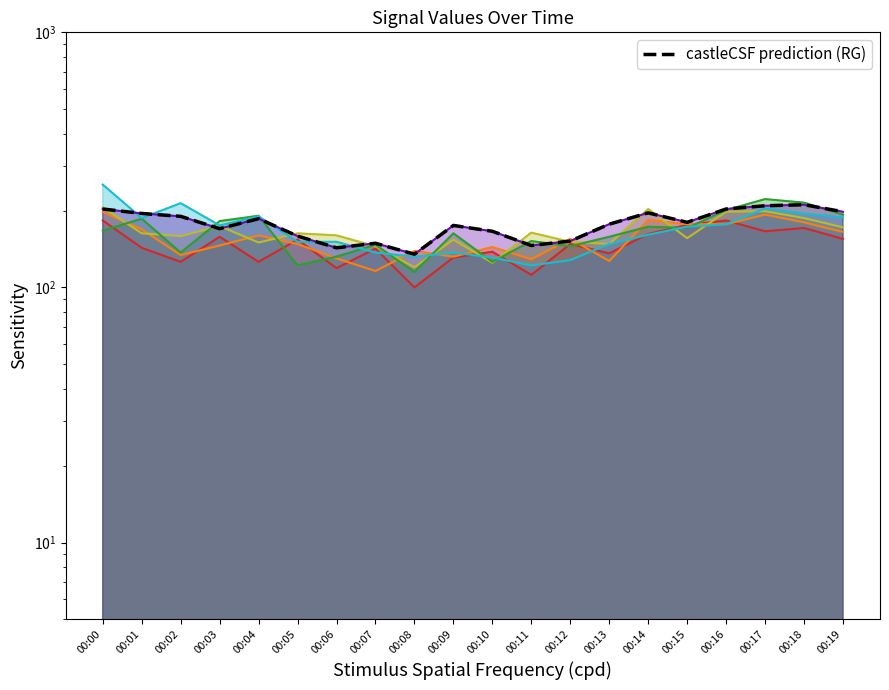

Reading left to right, extract all data points from this chart.

203	195	190	170	186	159	143	149	135	175	166	146	152	177	196	180	203	209	211	198